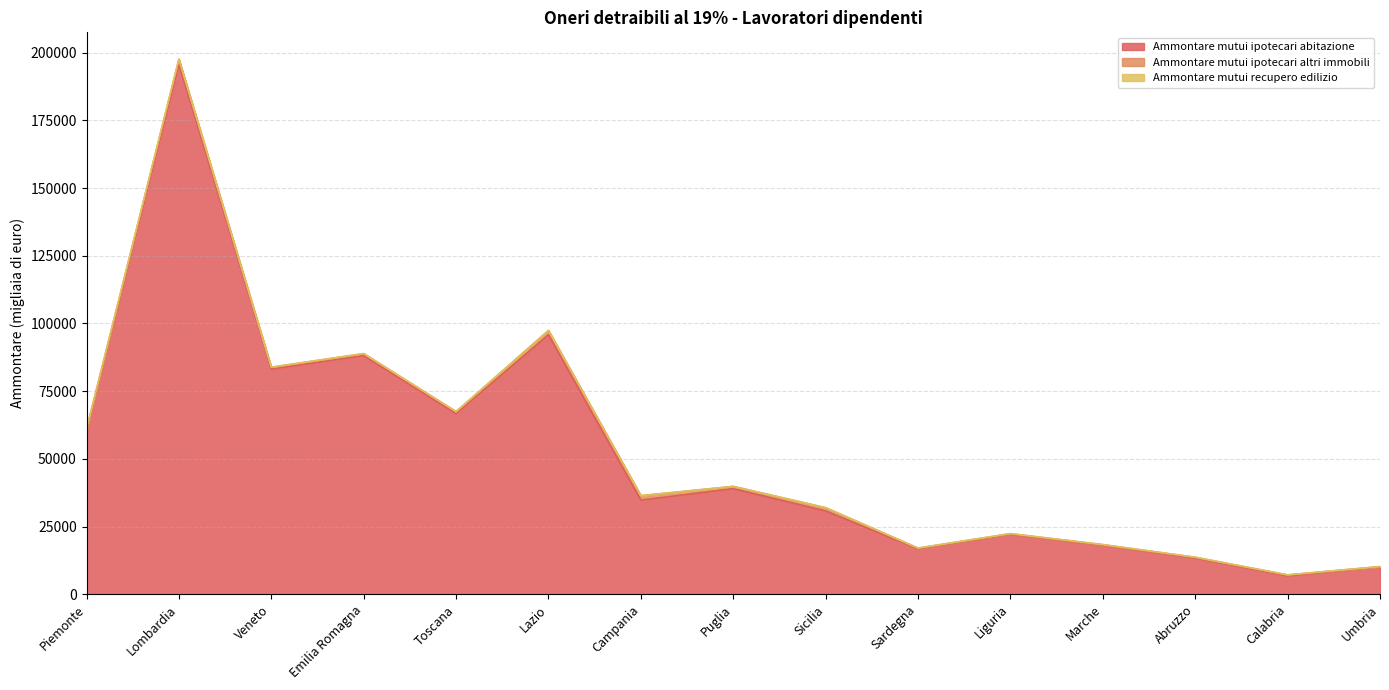

What is the average value of the Ammontare mutui ipotecari abitazione series?

52075